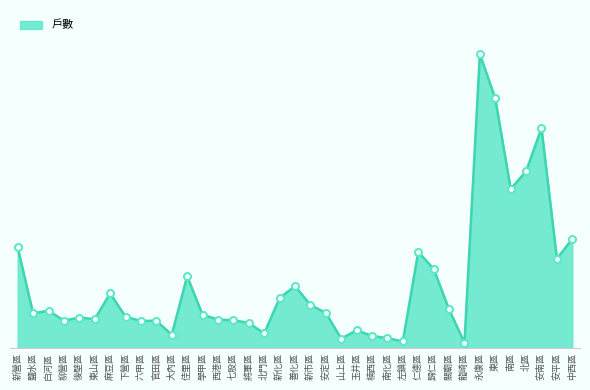

What is the label of the 27th point from the left?

仁德區